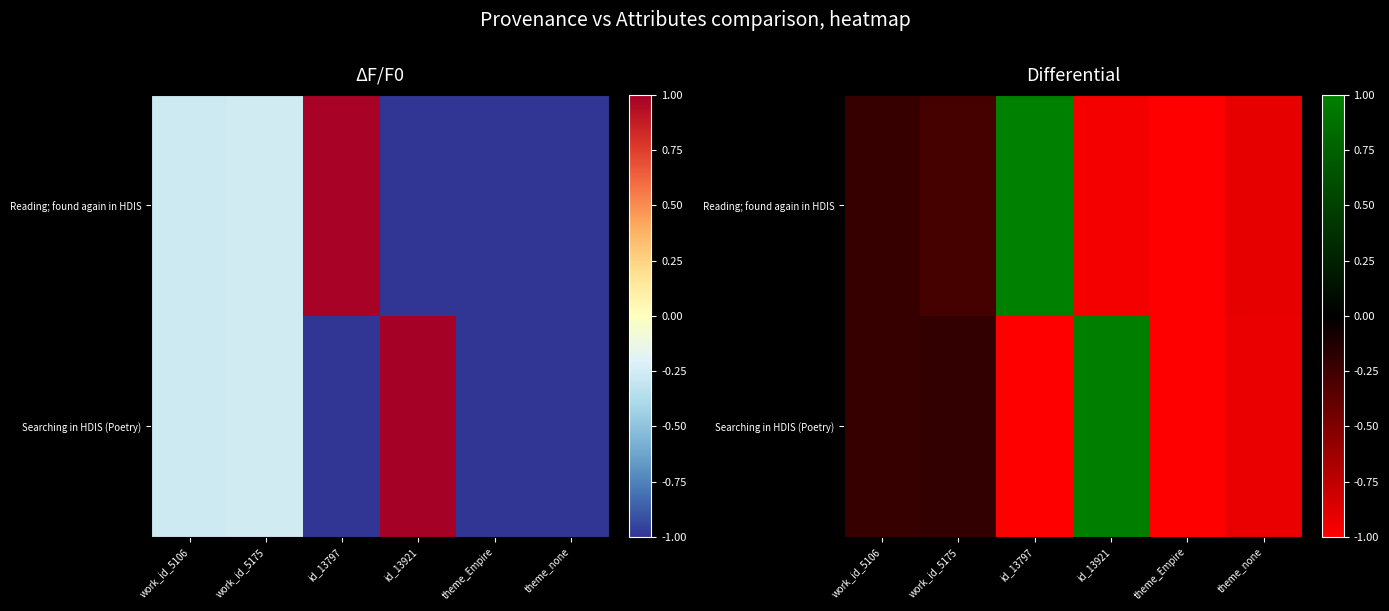

The Reading; found again in HDIS series shows -1.6 at theme_none. True or false?

False